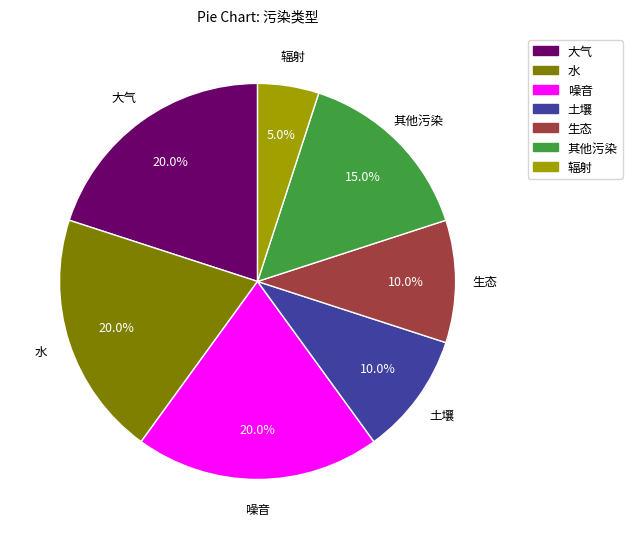

Approximately how many times larger is the value at 噪音 compared to 辐射?

4.0